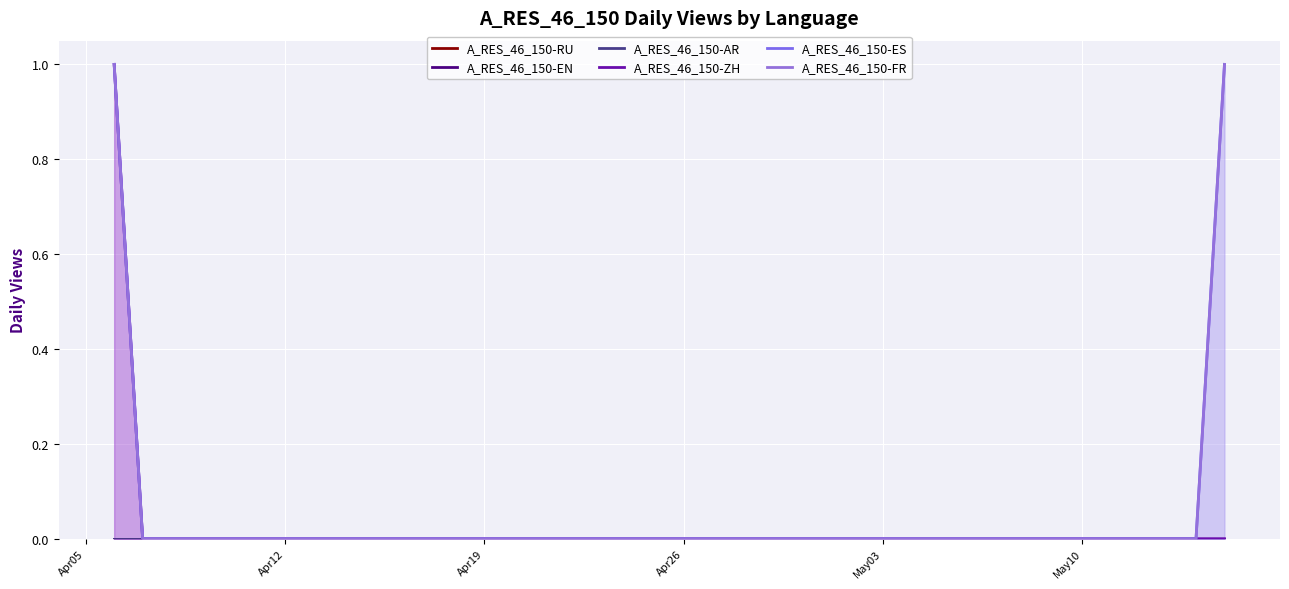

At which label does A_RES_46_150-EN reach its minimum?

Apr05